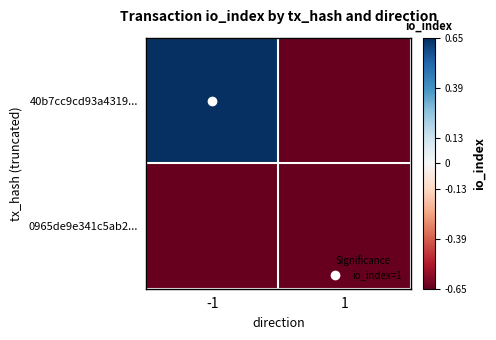

At -1, list the series in order from largest to smallest.

40b7cc9cd93a4319..., 0965de9e341c5ab2...